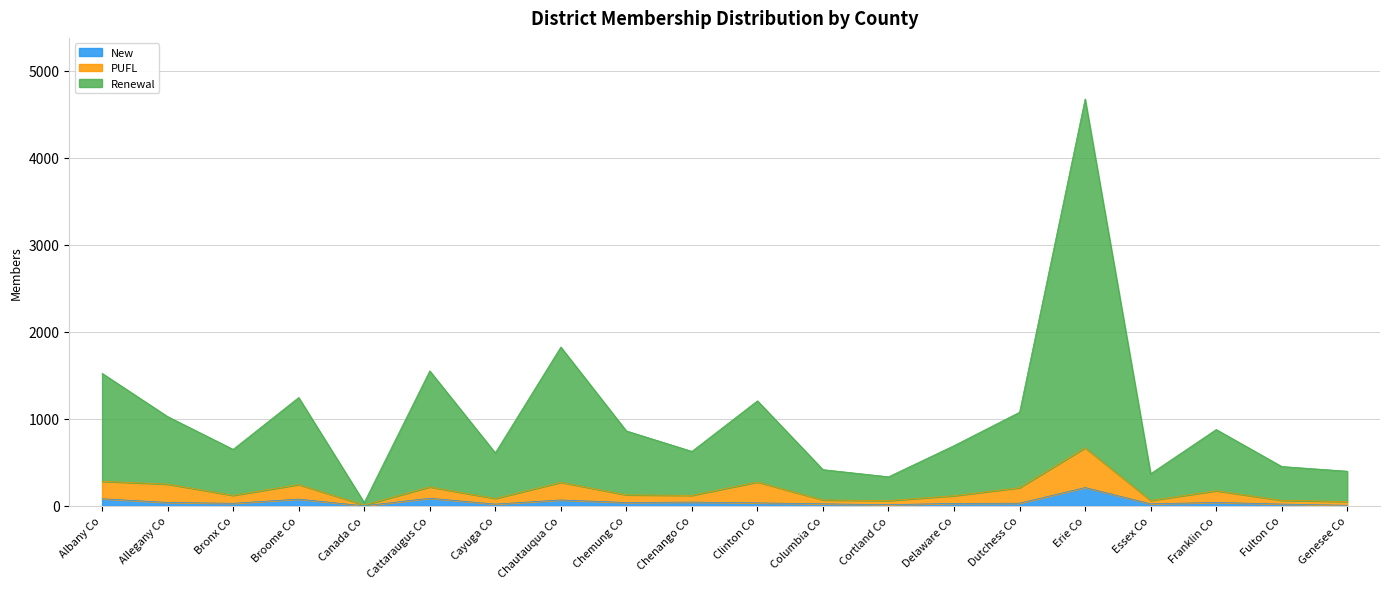

In New, how many points are lower than both neighbors (excluding endpoints)?

6